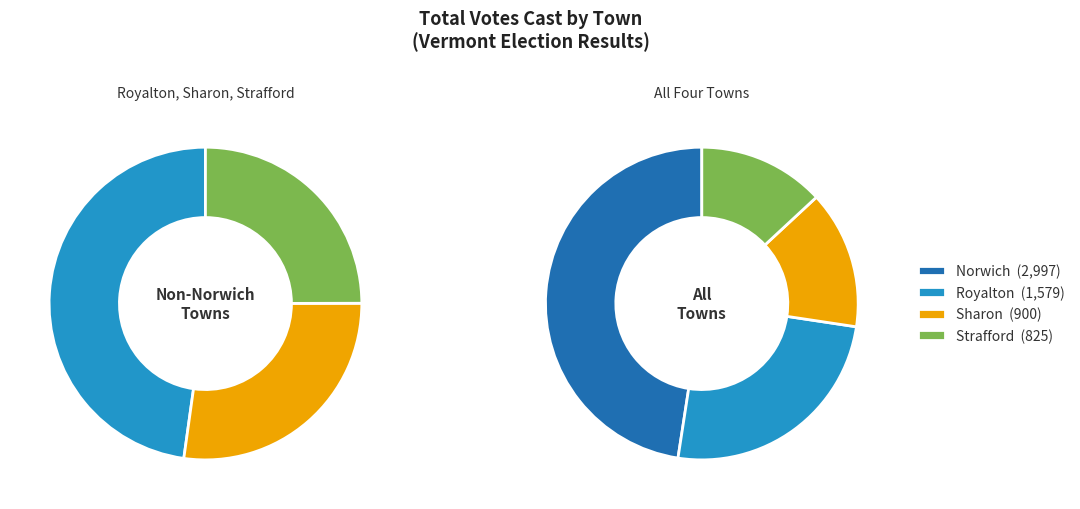

How much of the chart is everything except Strafford?

86.9%